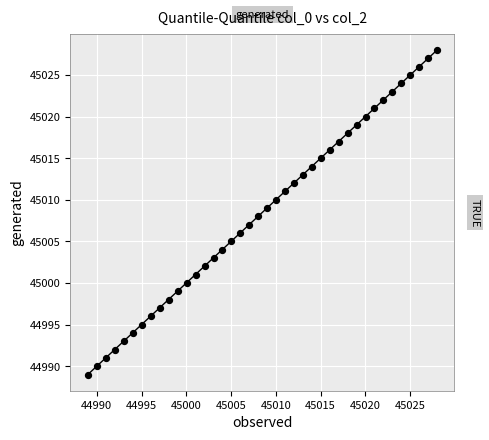

What is the range of Y values (max minus min)?

39